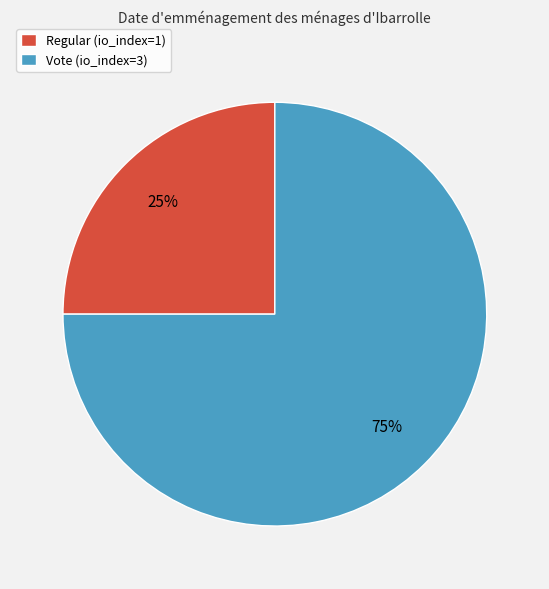

To the nearest percent, what portion does Regular (io_index=1) represent?

25%